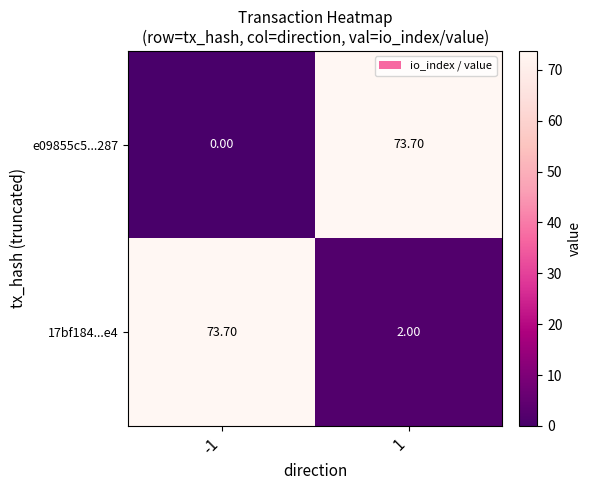

Rank the series at -1 from highest to lowest value.

17bf184...e4, e09855c5...287